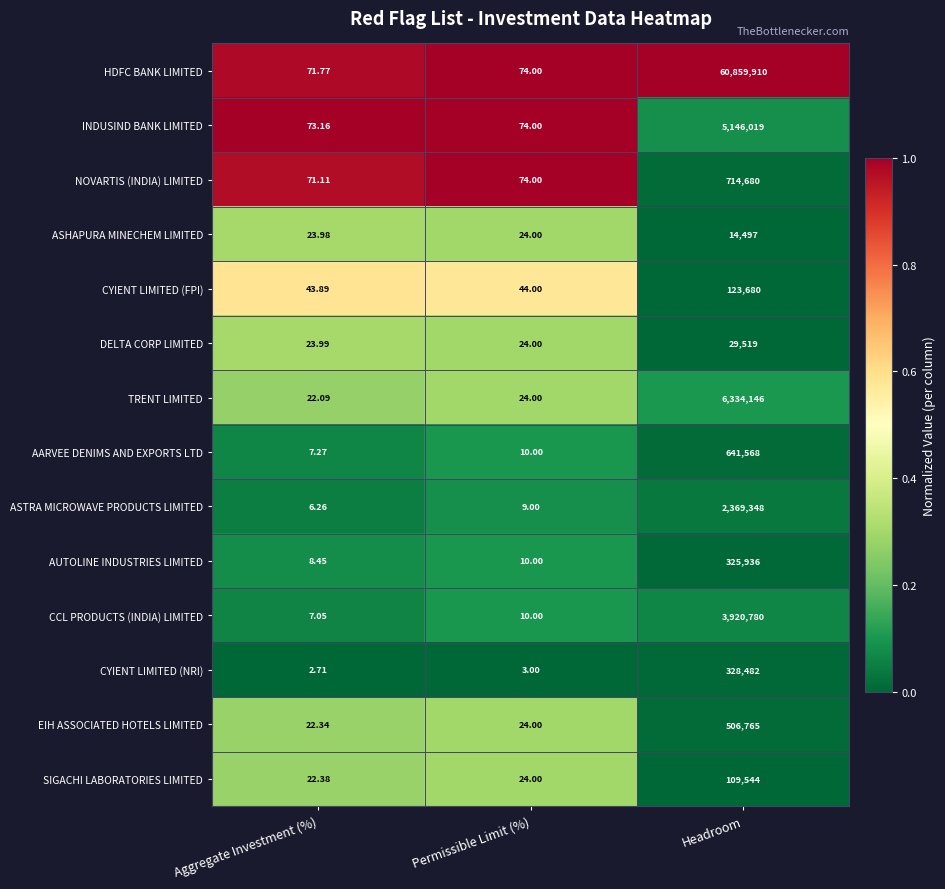

How many categories are shown in the chart?

3